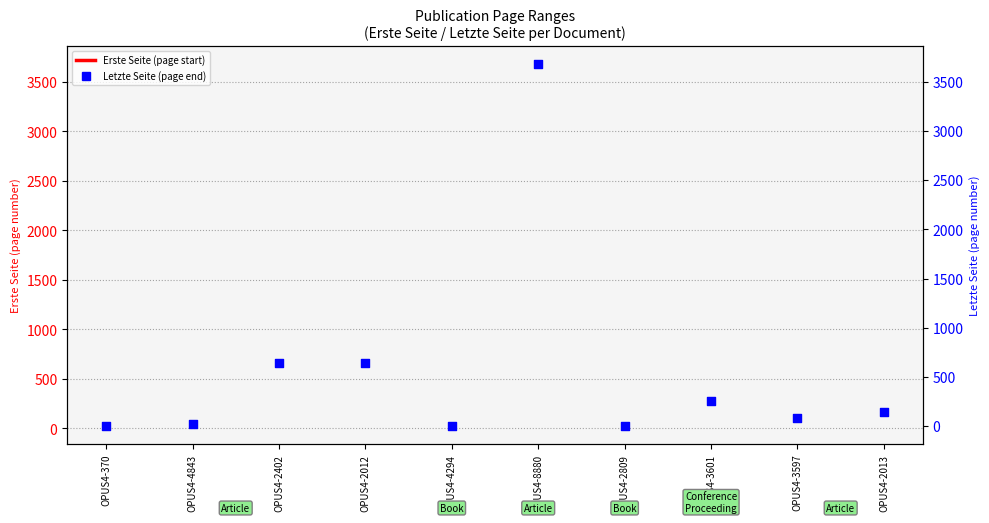

What is the change in value from OPUS4-2809 to OPUS4-2013?

+141